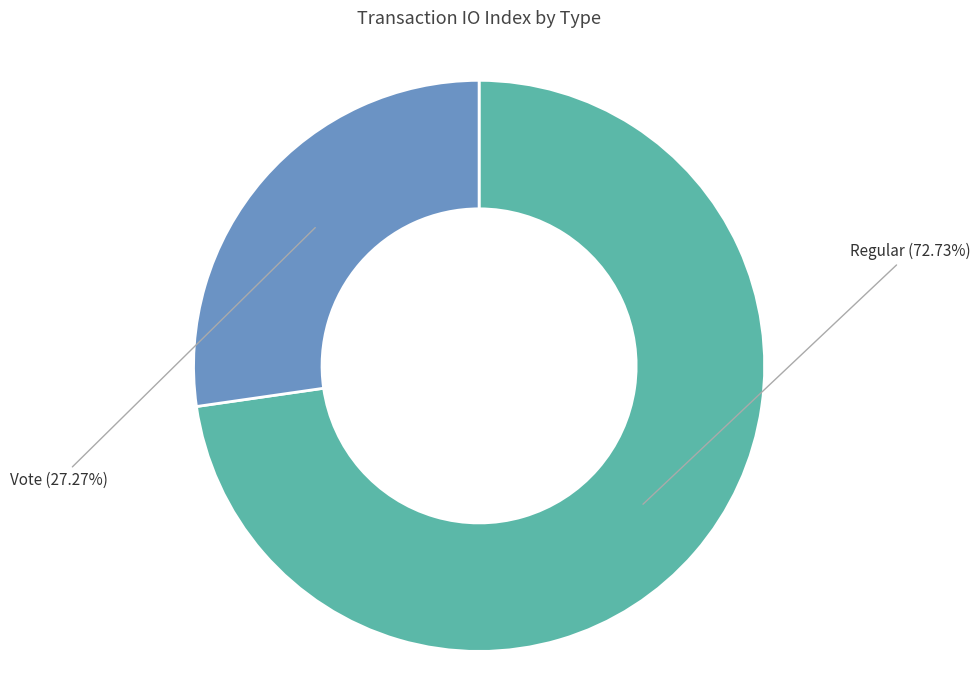

Do Regular and Vote together represent more than half of the pie?

Yes